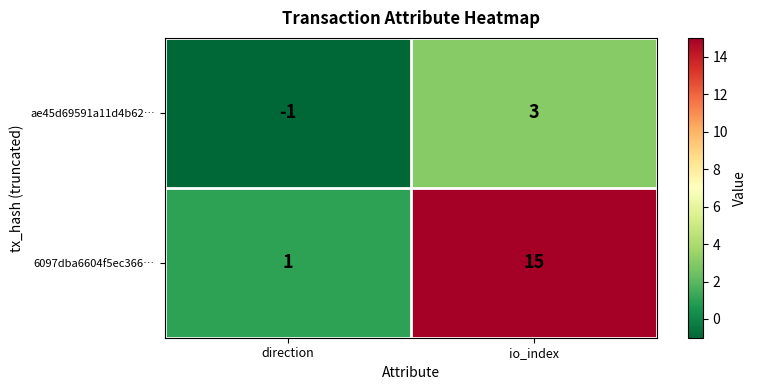

Which series changed the most between direction and io_index?

6097dba6604f5ec366…